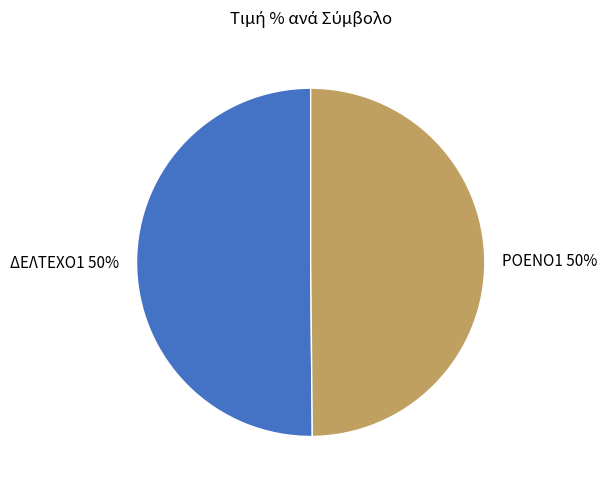

How many segments does this pie chart have?

2